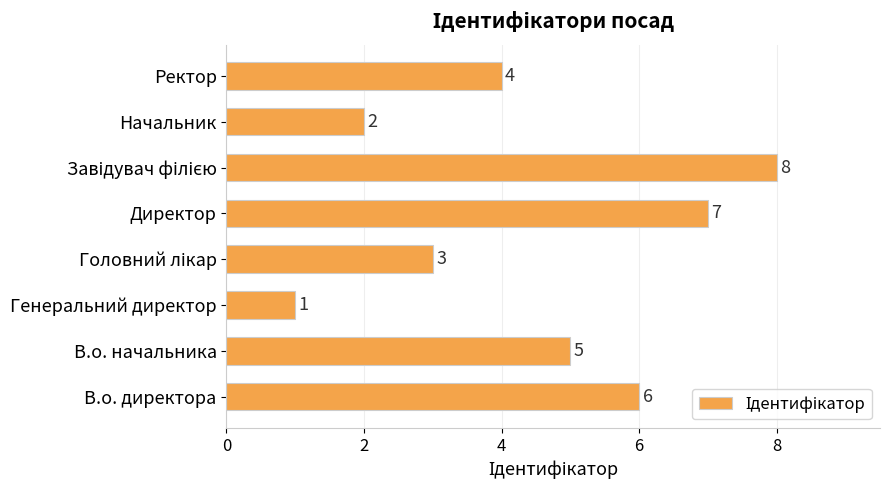

What is the change in value from Начальник to Ректор?

+2